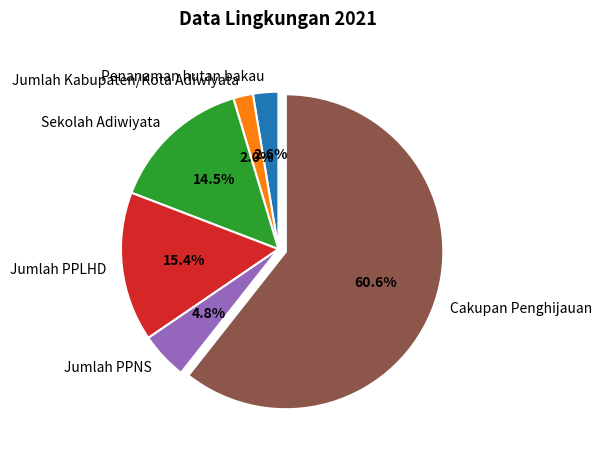

To the nearest percent, what portion does Jumlah Kabupaten/Kota Adiwiyata represent?

2%